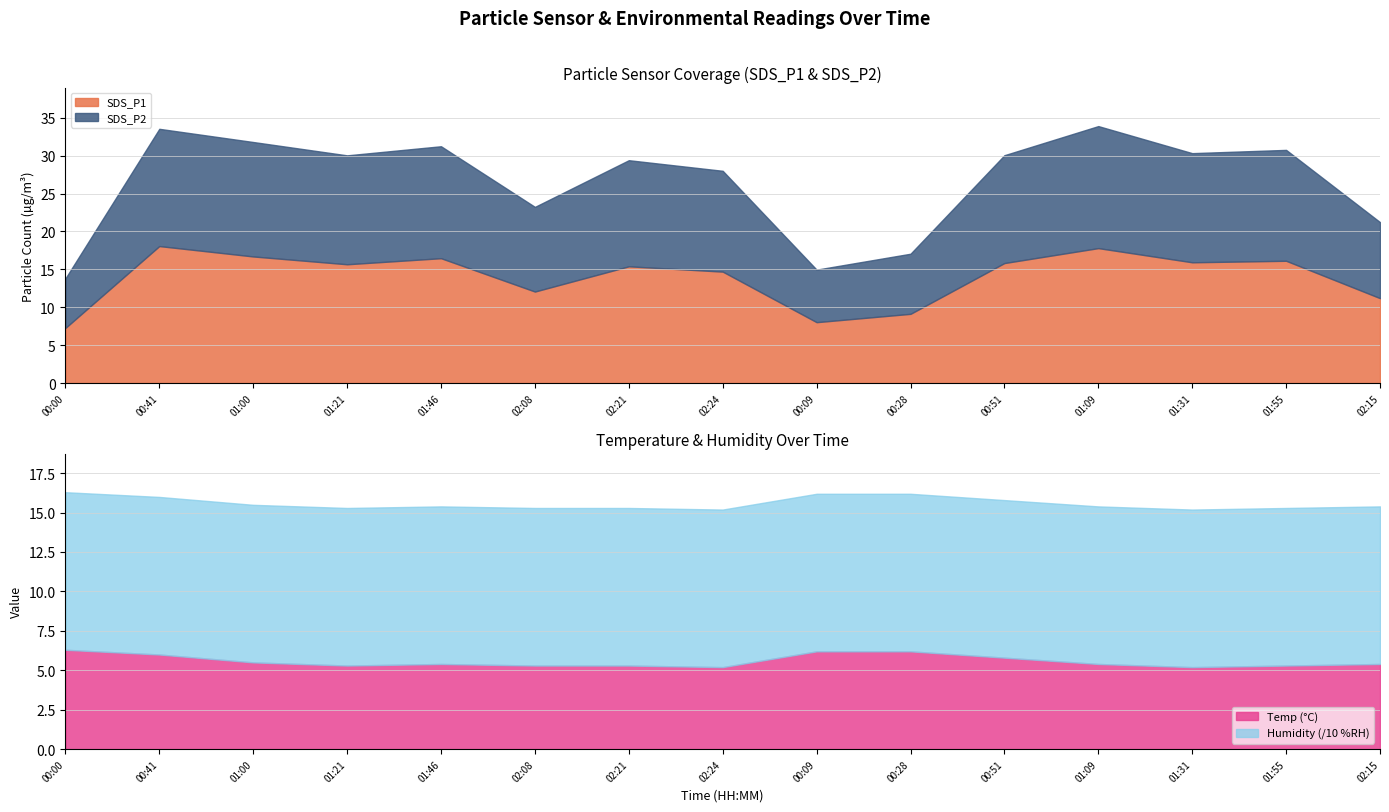

Which series has the widest spread of values?

SDS_P1